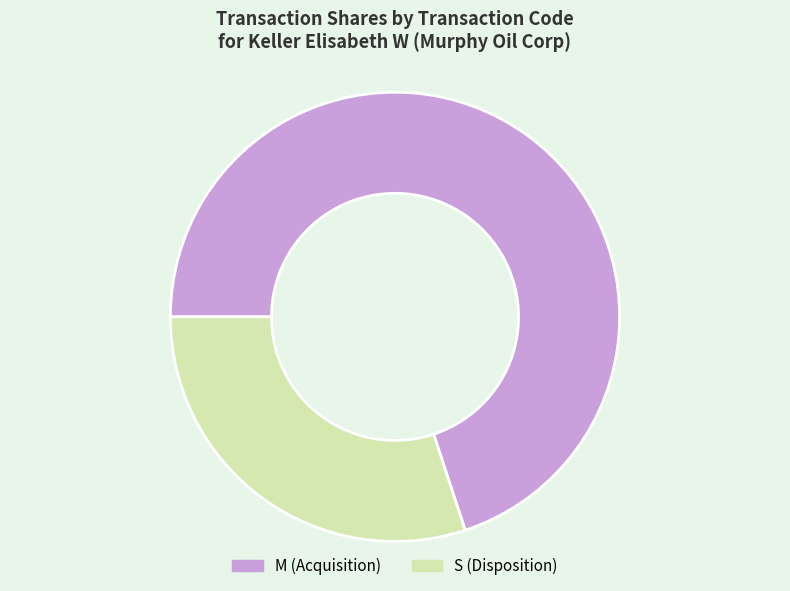

Which slice is the smallest?

S (Disposition)